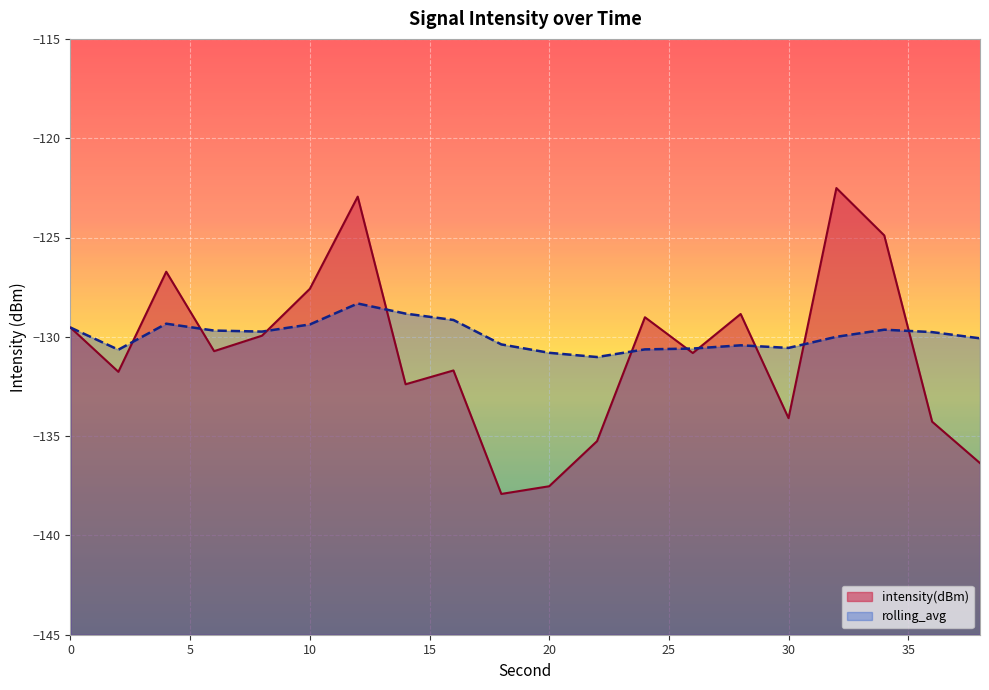

What is the value of the rolling_avg point at the 20th from the left?

-130.1